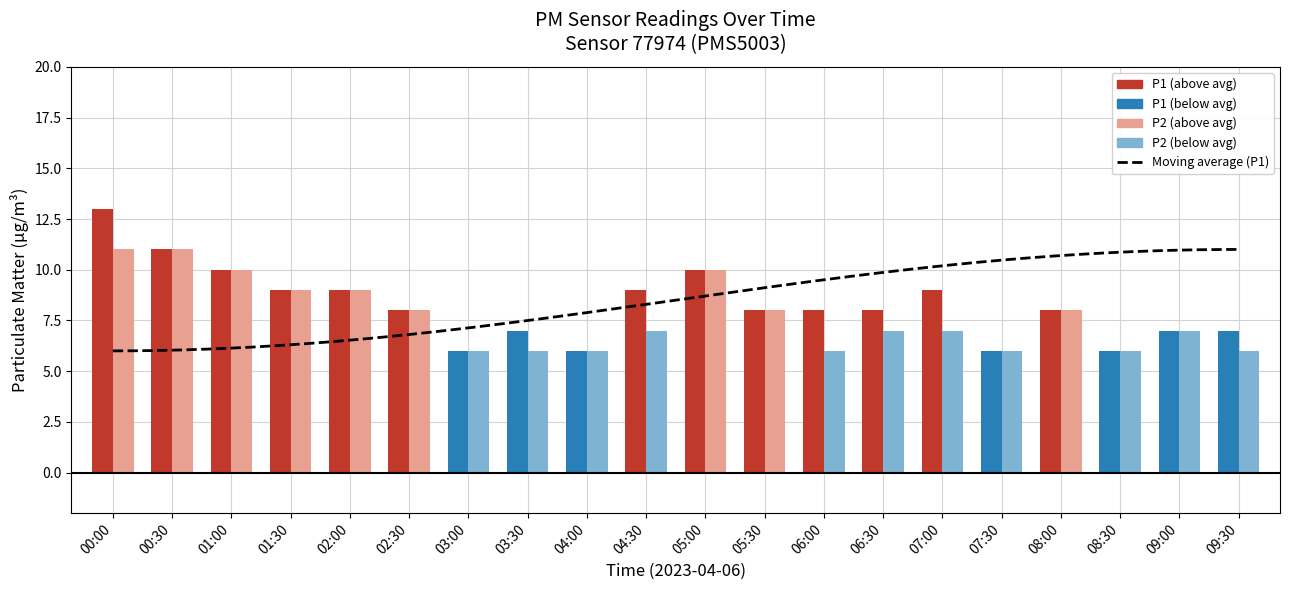

True or false: P2 has a value of 12 at 07:00.

False